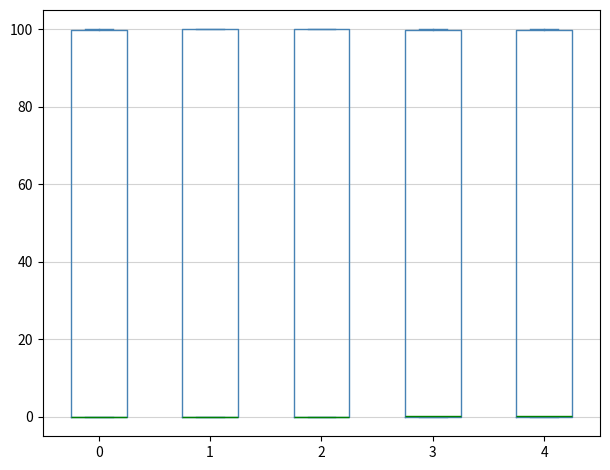

Reading left to right, read every box against the y-axis: the position of its median line, the range the box covers, and the ends of its whiskers. The values are not printed on the chart, so give them approximately, as read against the axis.

0: median 0 (drawn on the box's lower edge), box 0 to 100, whiskers 0 to 100
1: median 0 (drawn on the box's lower edge), box 0 to 100, whiskers 0 to 100
2: median 0 (drawn on the box's lower edge), box 0 to 100, whiskers 0 to 100
3: median 0 (drawn on the box's lower edge), box 0 to 100, whiskers 0 to 100
4: median 0 (drawn on the box's lower edge), box 0 to 100, whiskers 0 to 100